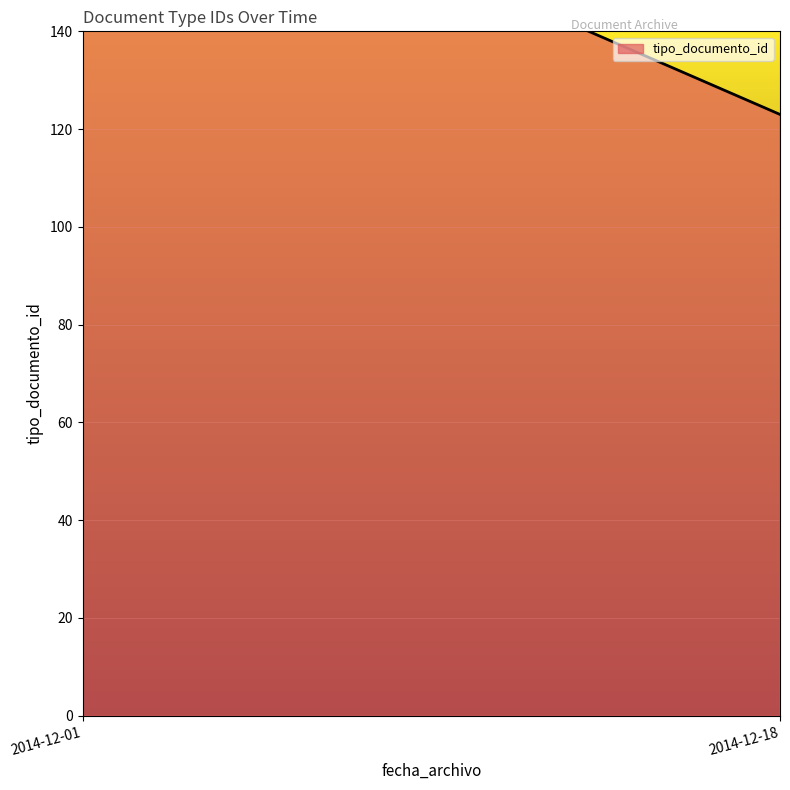

Does the chart display data point markers on the line(s)?

No